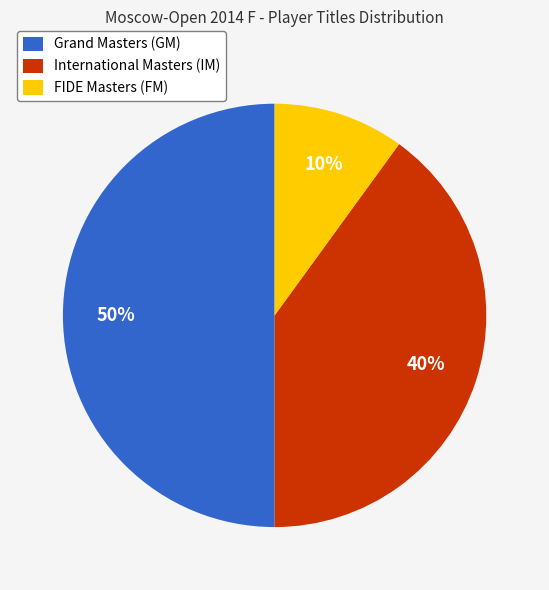

True or false: FIDE Masters (FM) accounts for 10% of the total.

True